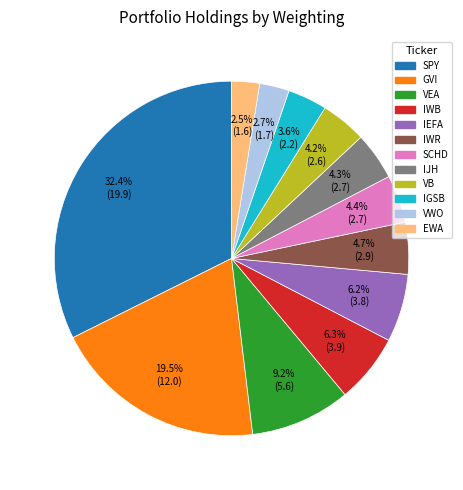

Is there a majority slice in this chart?

No